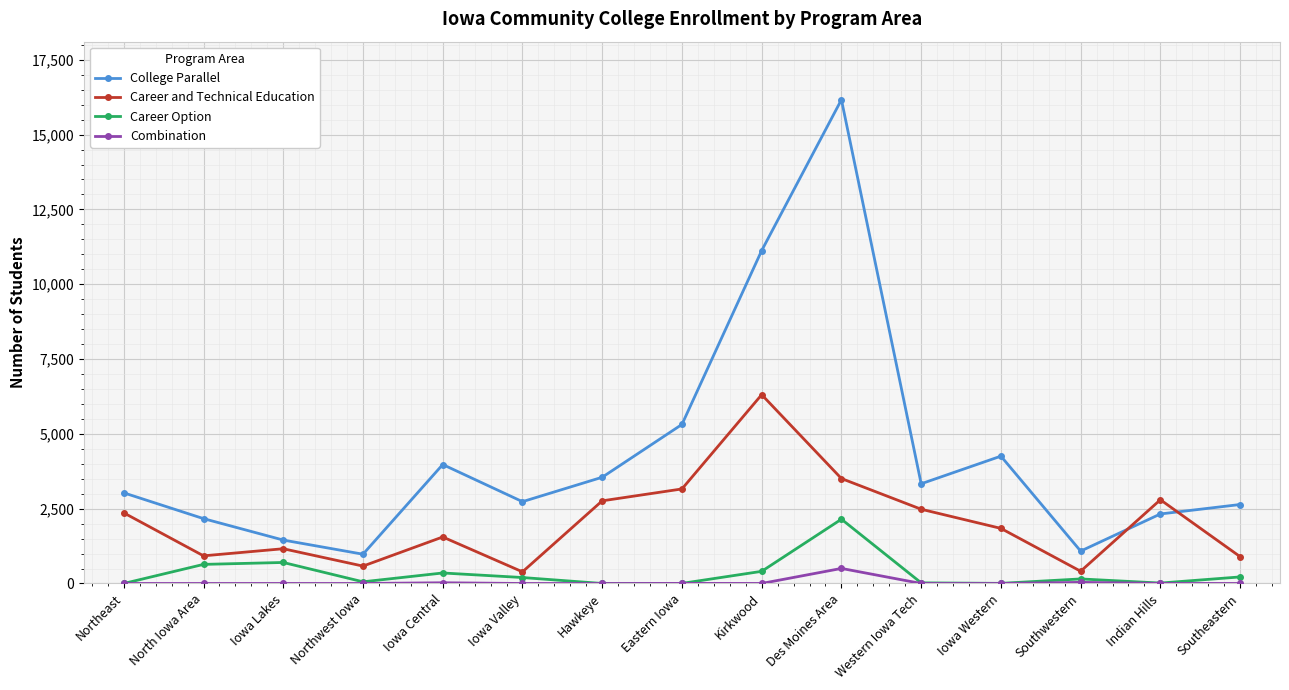

What is the highest value of the Career Option series?

2148